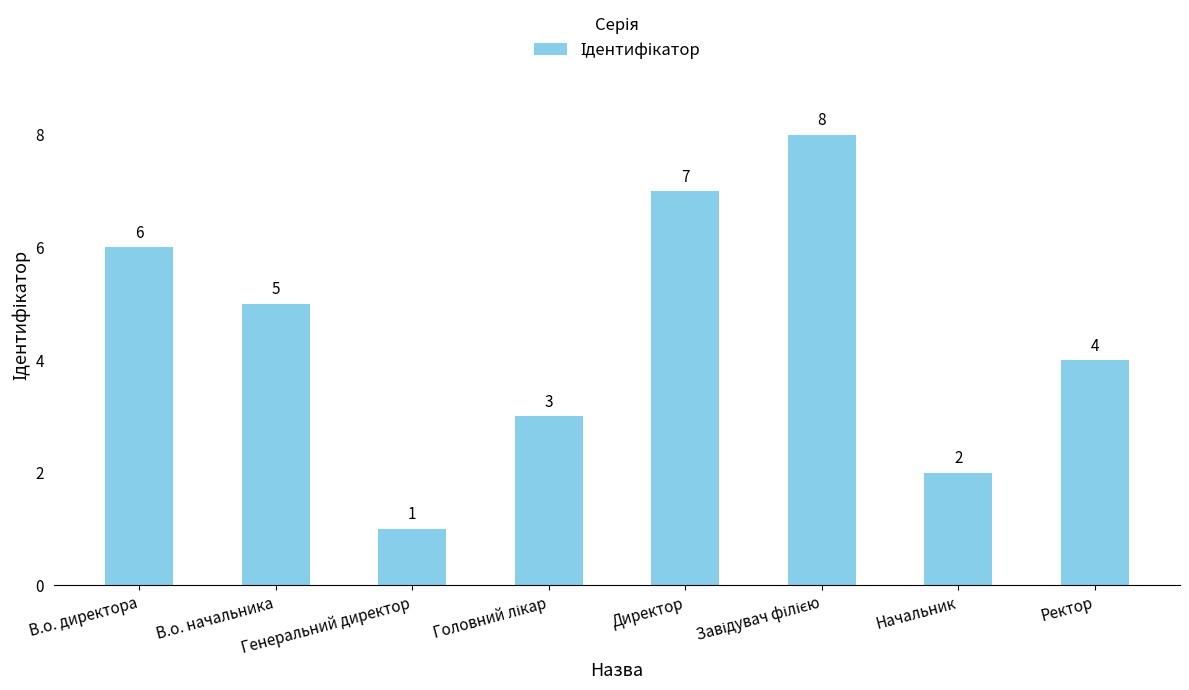

How many data points are less than 5?

4